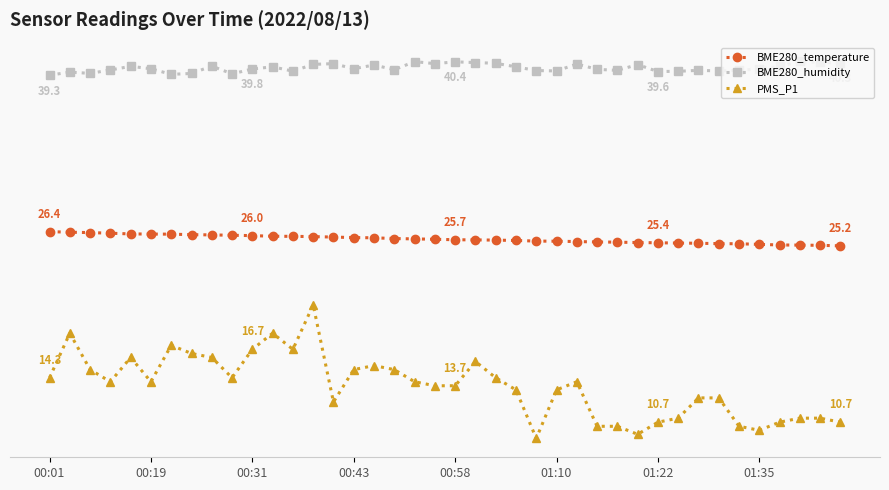

What are all the series names shown in the legend?

BME280_temperature, BME280_humidity, PMS_P1